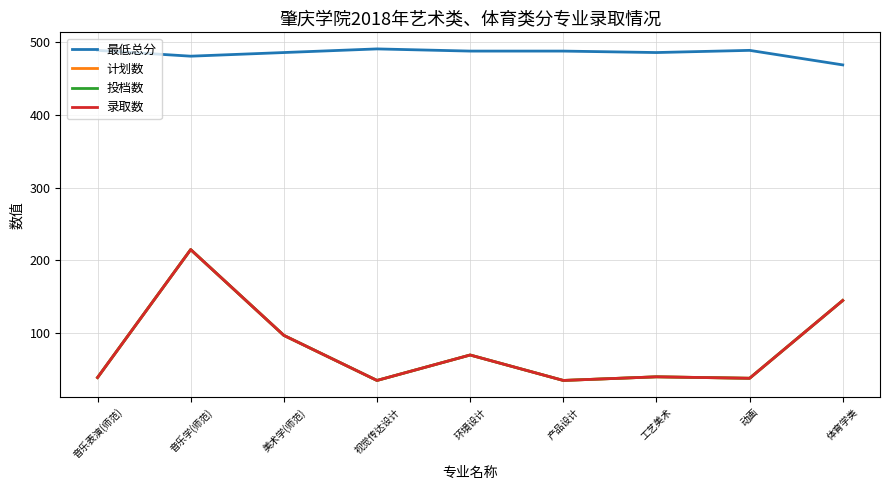

List the labels in order of 投档数 value, smallest first.

视觉传达设计, 产品设计, 动画, 音乐表演(师范), 工艺美术, 环境设计, 美术学(师范), 体育学类, 音乐学(师范)